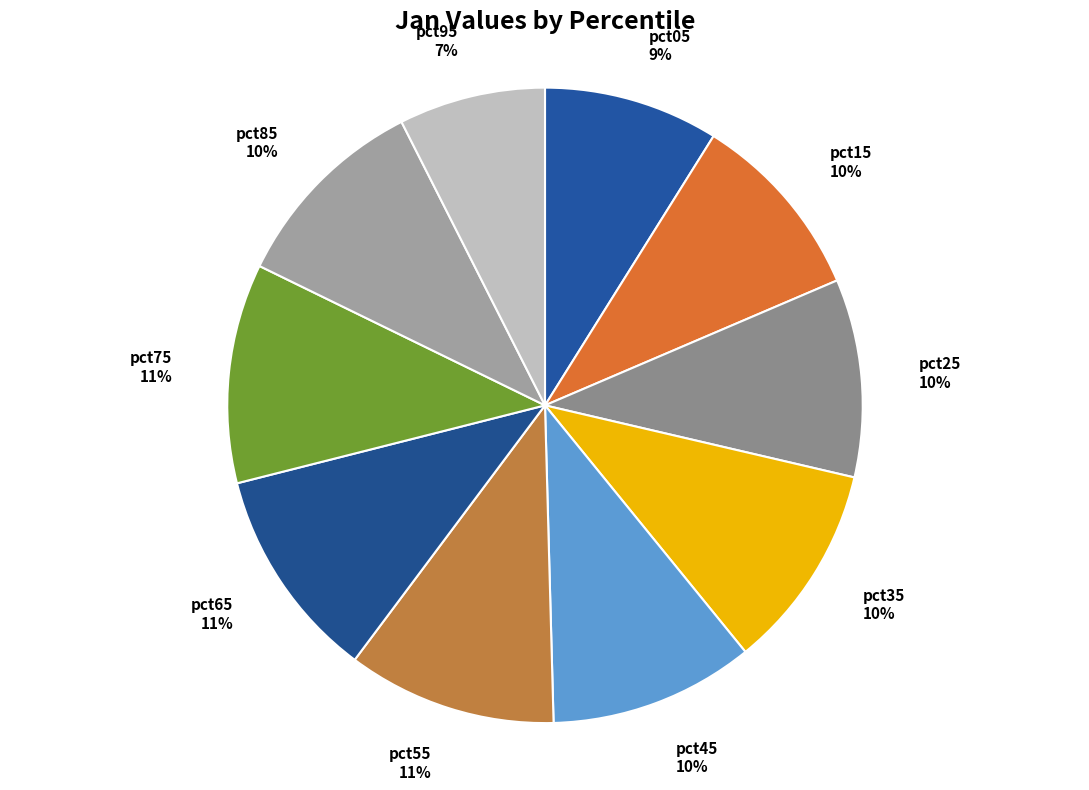

Combined, do pct35 and pct05 account for over 50%?

No